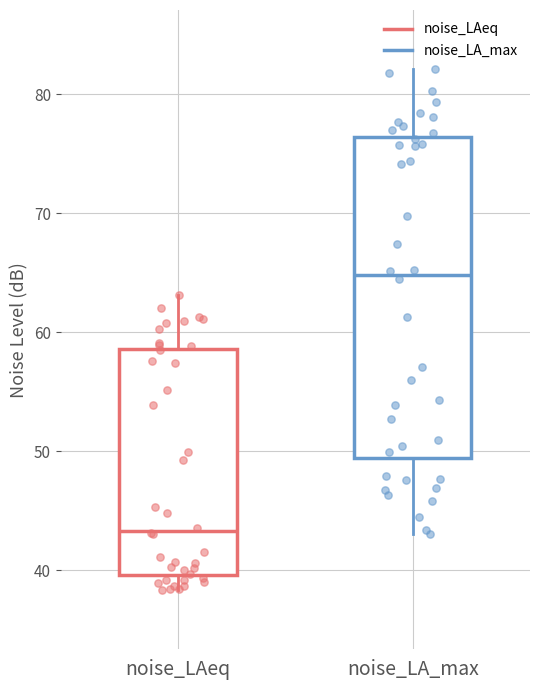

Comparing the boxes themselves (not the whiskers), which one is the tallest?

noise_LA_max